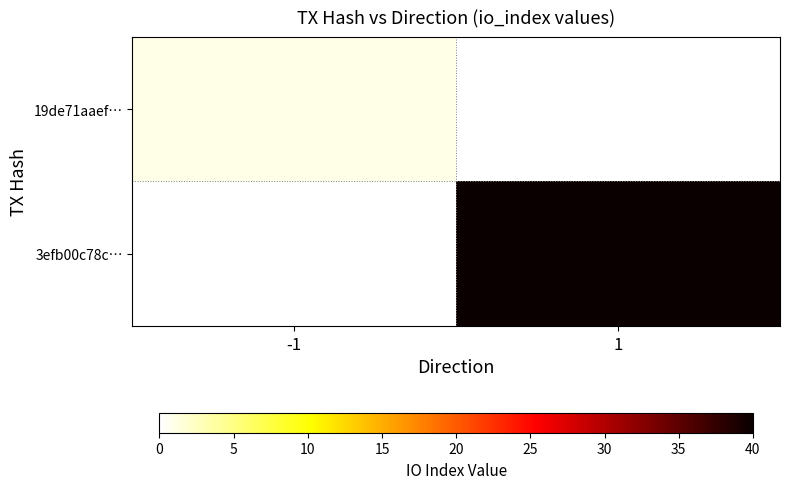

List the labels in order of 3efb00c78c… value, largest first.

-1, 1